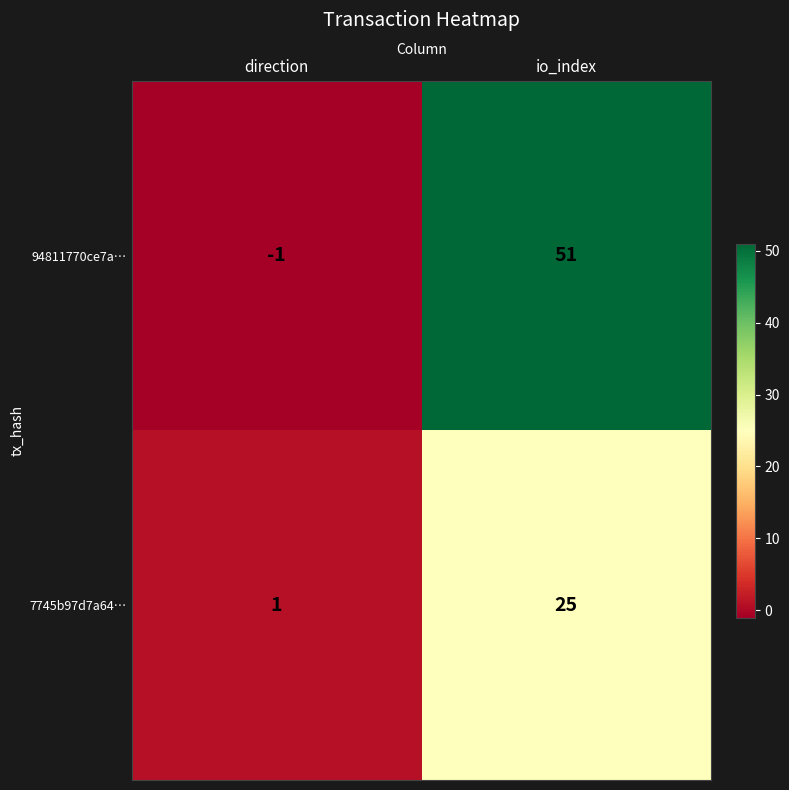

How many categories are shown in the chart?

2